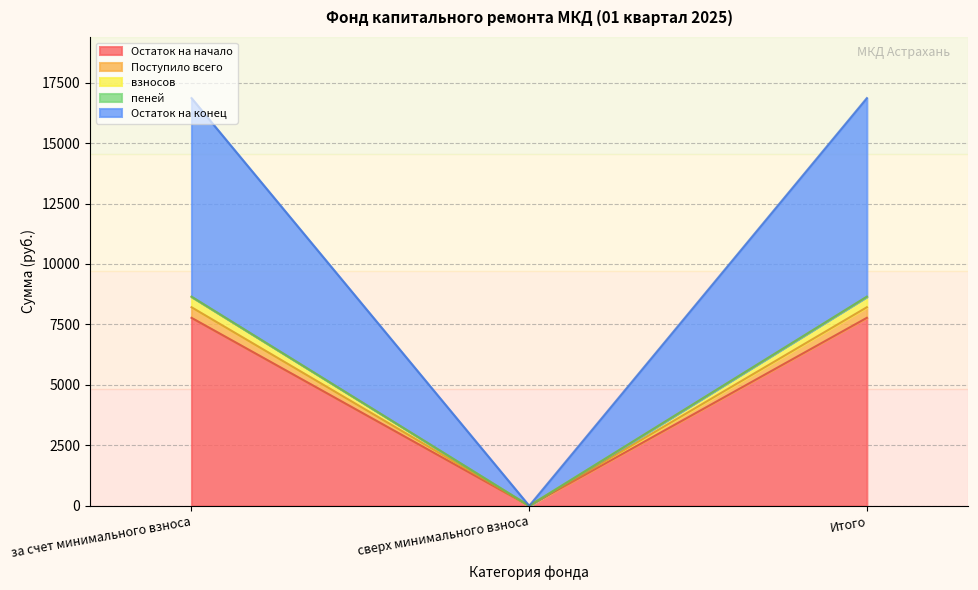

At how many categories does at least one series exceed 4667?

2